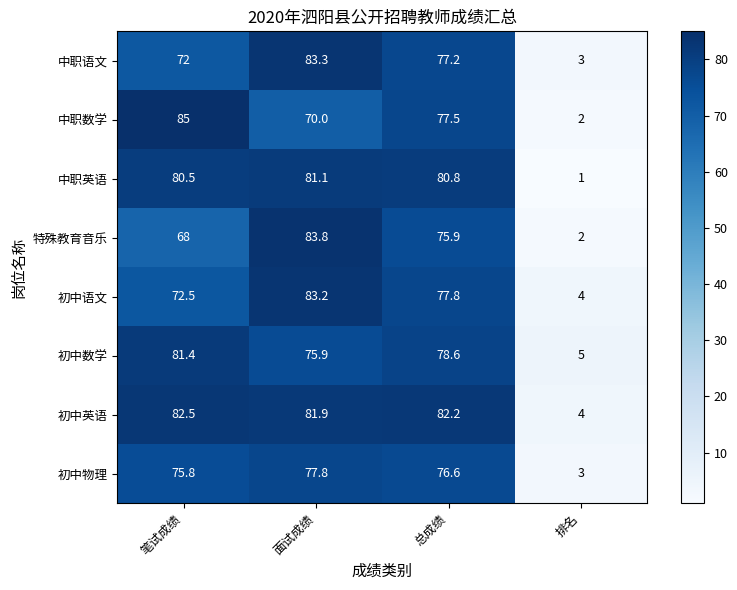

Rank the series by their maximum value, from lowest to highest.

初中物理, 中职英语, 初中数学, 初中英语, 初中语文, 中职语文, 特殊教育音乐, 中职数学